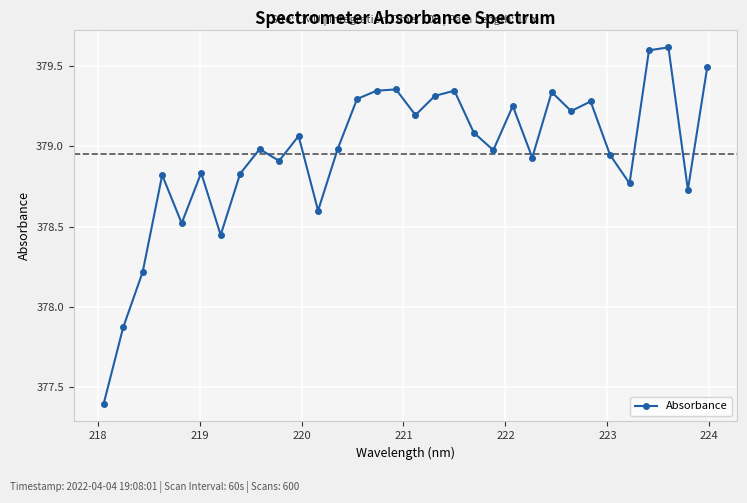

How many values exceed 378?

30